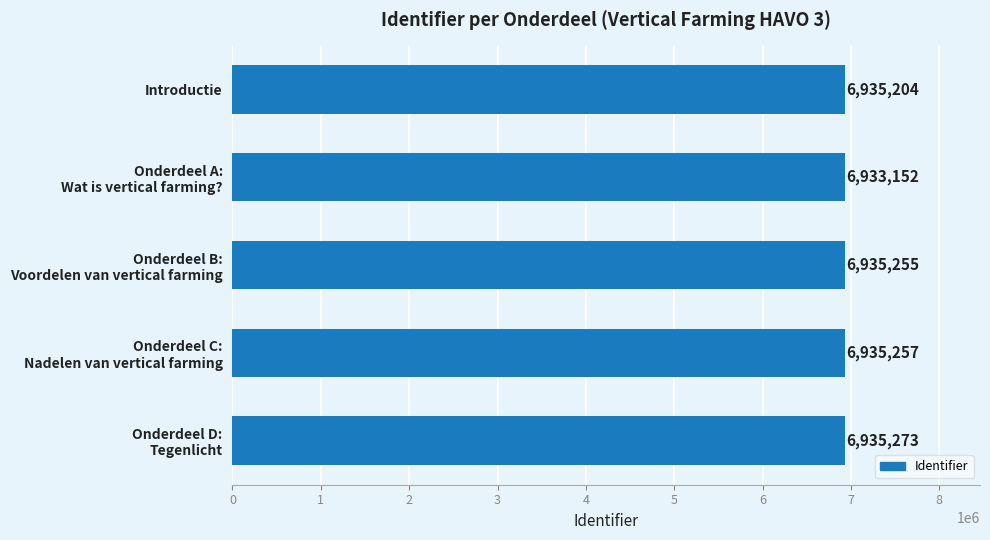

List the labels in order of value, smallest first.

Onderdeel A:
Wat is vertical farming?, Introductie, Onderdeel B:
Voordelen van vertical farming, Onderdeel C:
Nadelen van vertical farming, Onderdeel D:
Tegenlicht